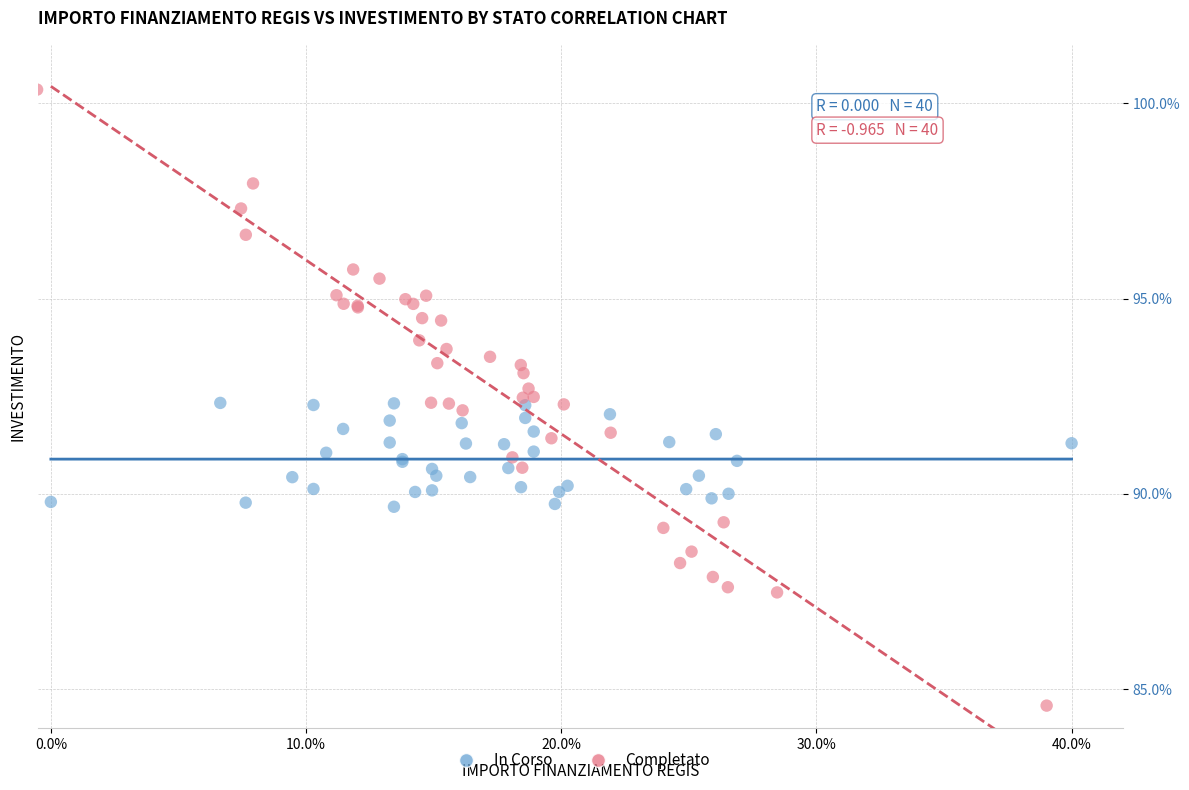

Which series has the widest spread of Y values?

Completato